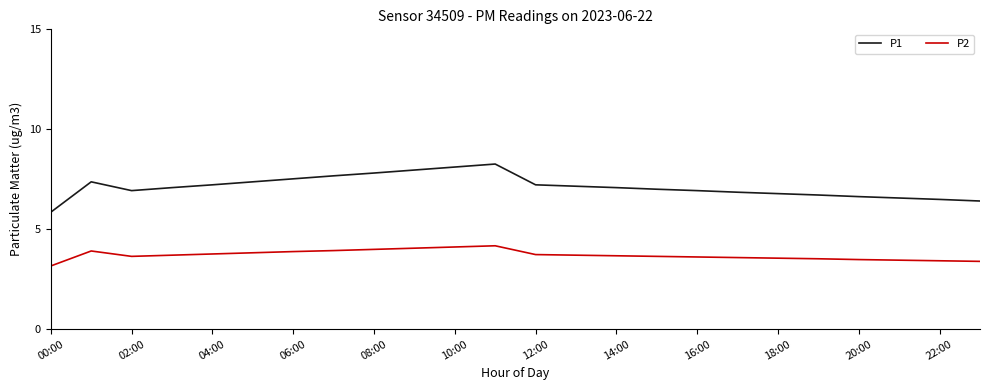

Count the number of categories in the chart.

24